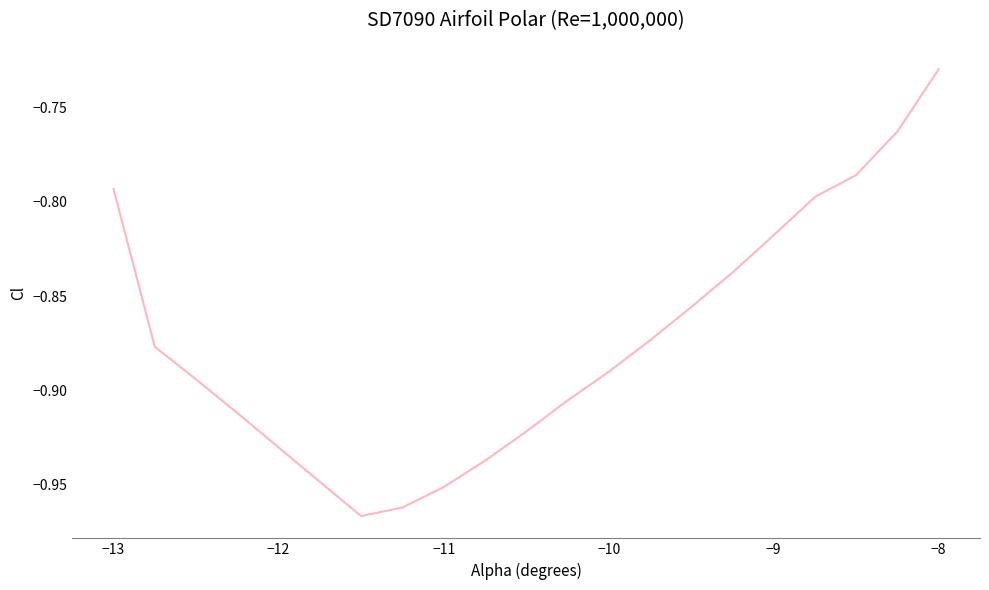

How many interior local valleys (lower than both neighbors) does the data have?

1